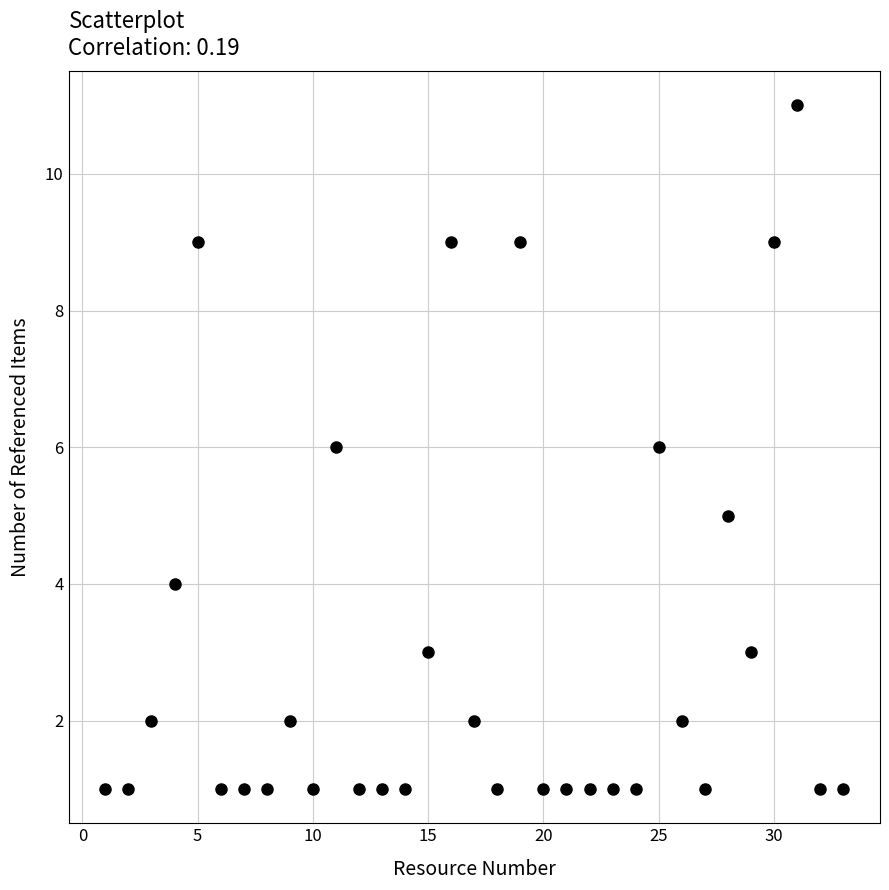

What is the range of Y values (max minus min)?

10